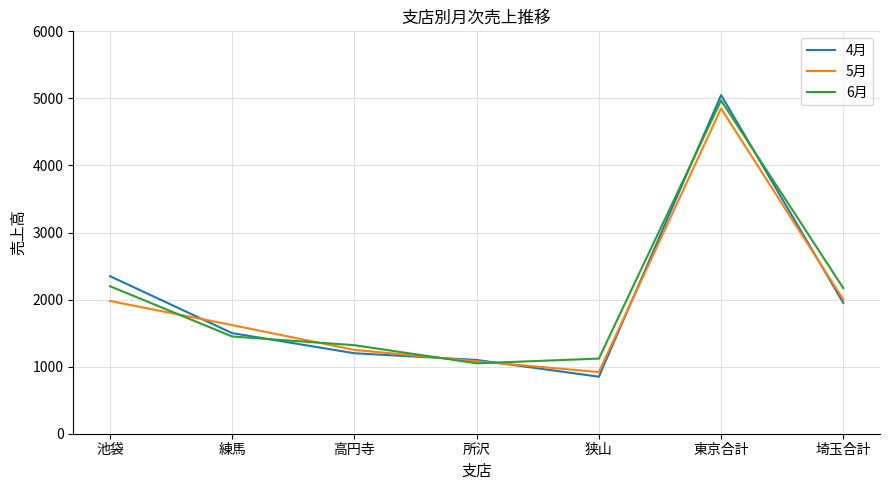

How many categories are shown in the chart?

7